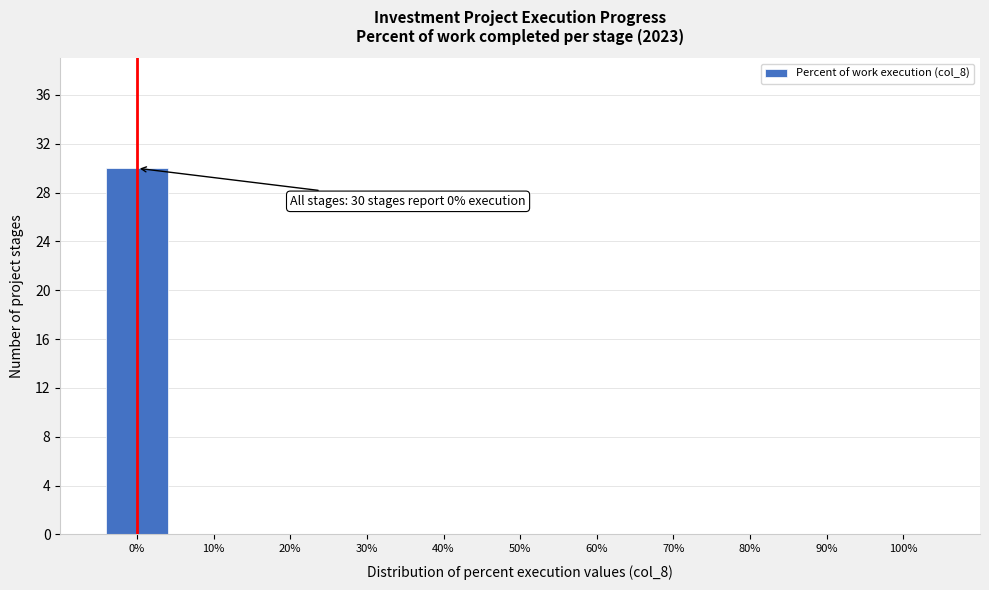

Which range on the x-axis has the tallest bar?

-5 to 5